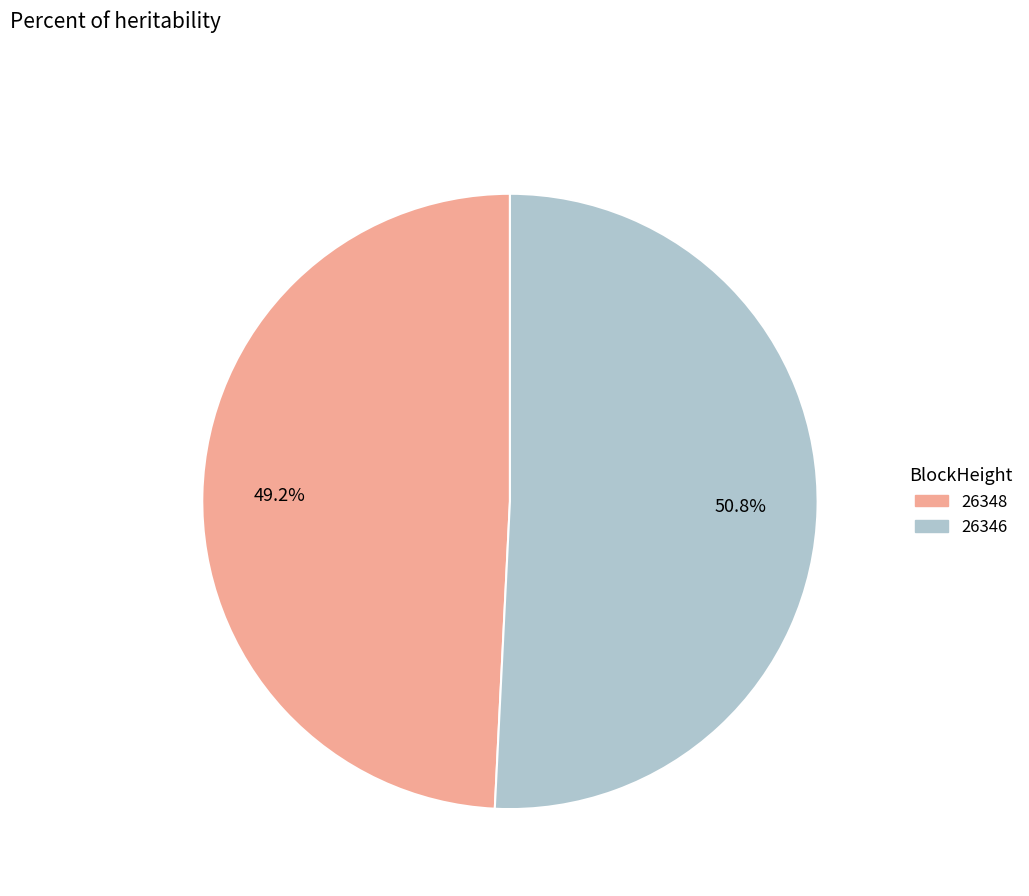

What is the largest slice in the pie chart?

26346